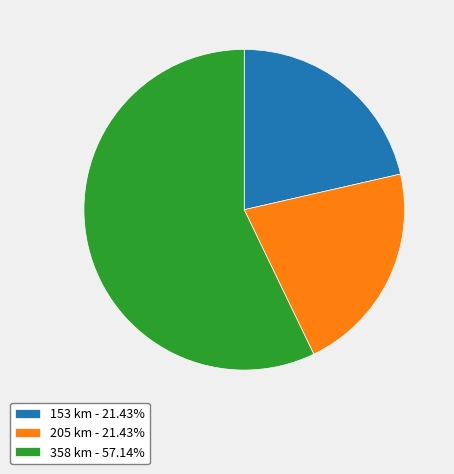

Combined, do 358 km - 57.14% and 153 km - 21.43% account for over 50%?

Yes